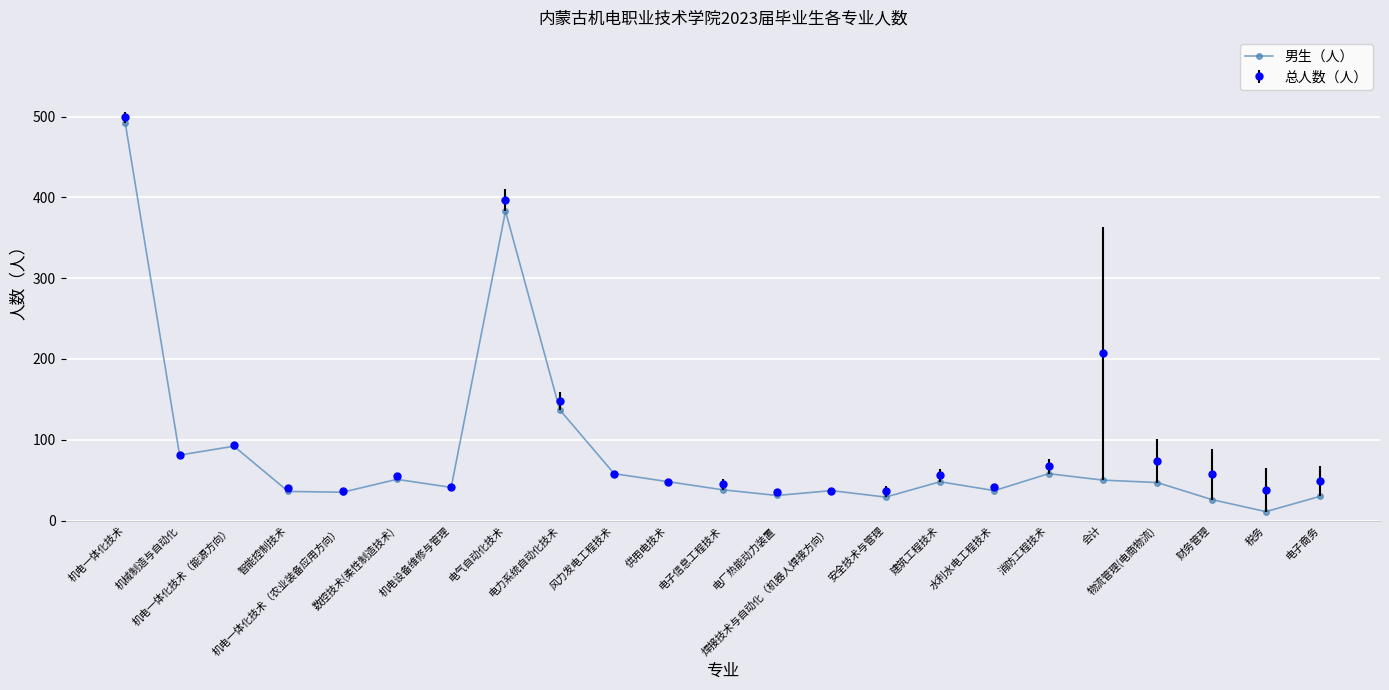

True or false: 总人数（人） has more than 0 interior local peaks.

True